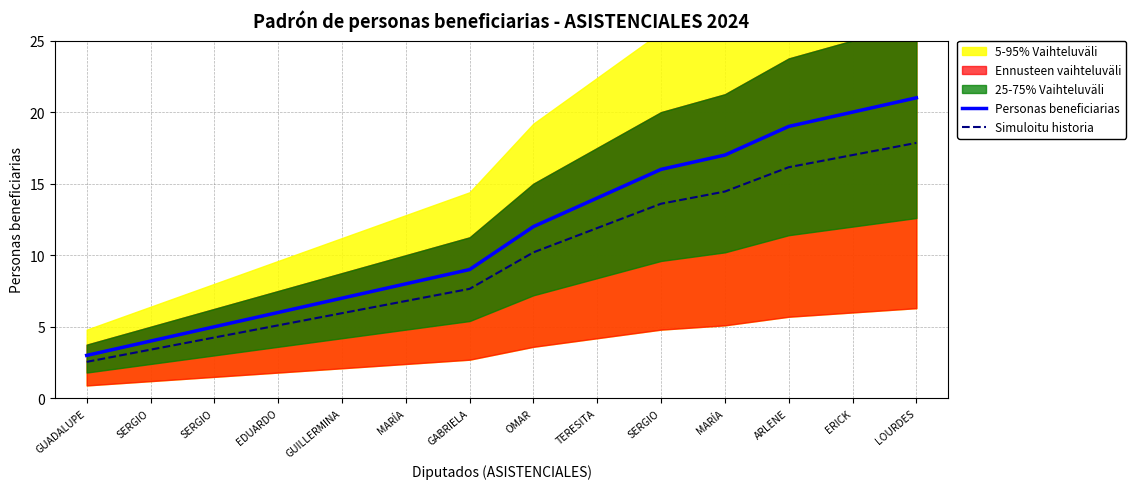

What is the minimum value for Simuloitu historia?

2.5